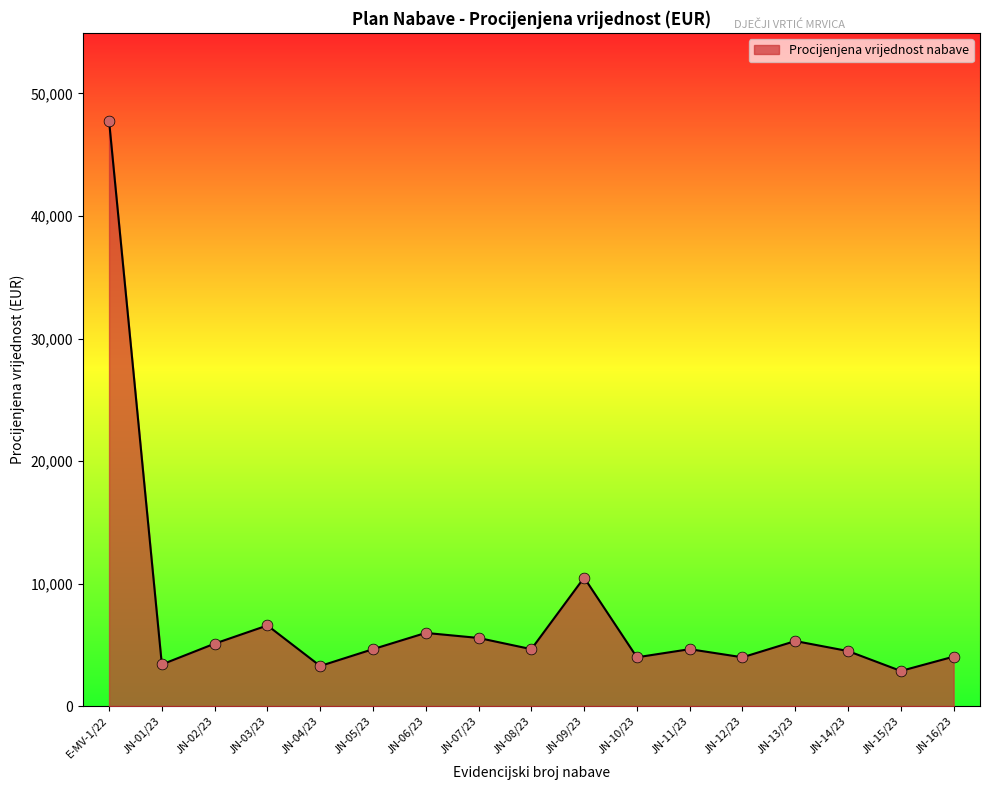

What is the ratio of the value at JN-06/23 to the value at JN-12/23?

1.5